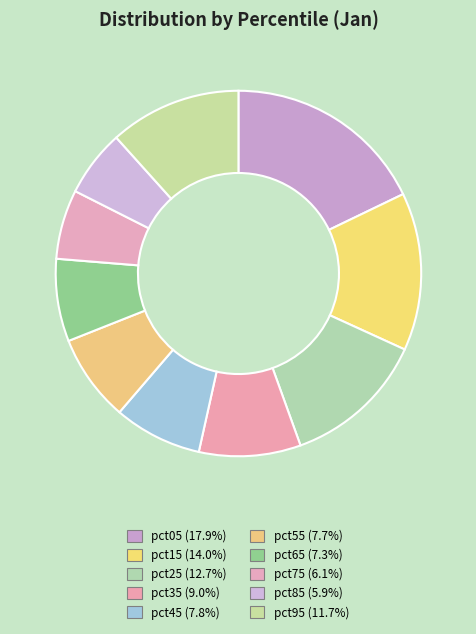

Is there a majority slice in this chart?

No